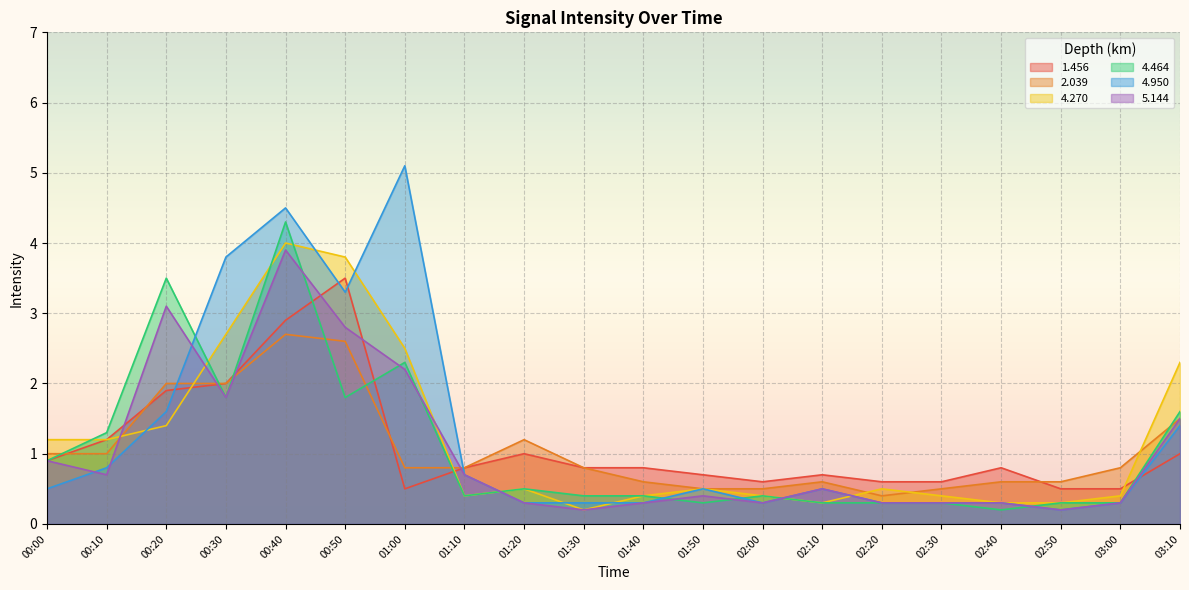

What position from the right is 00:20?

18